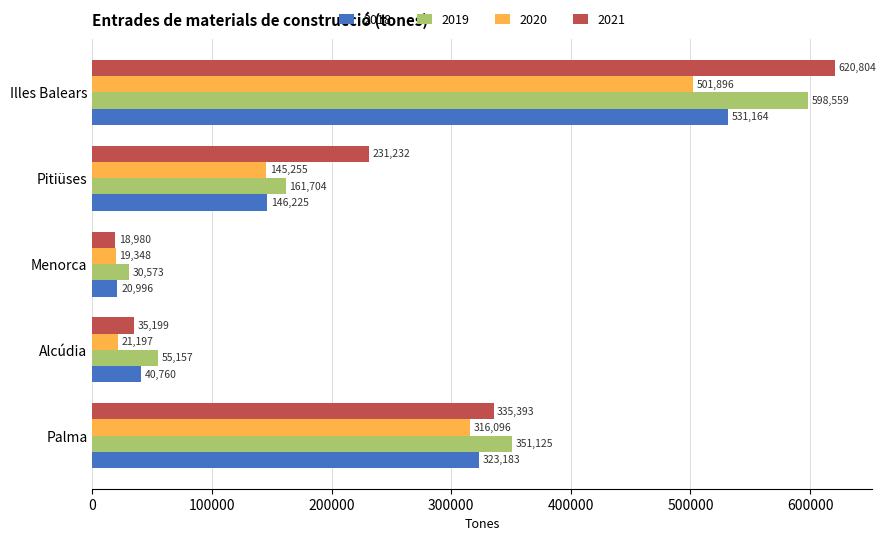

At which category does the chart reach its minimum across all series?

Menorca